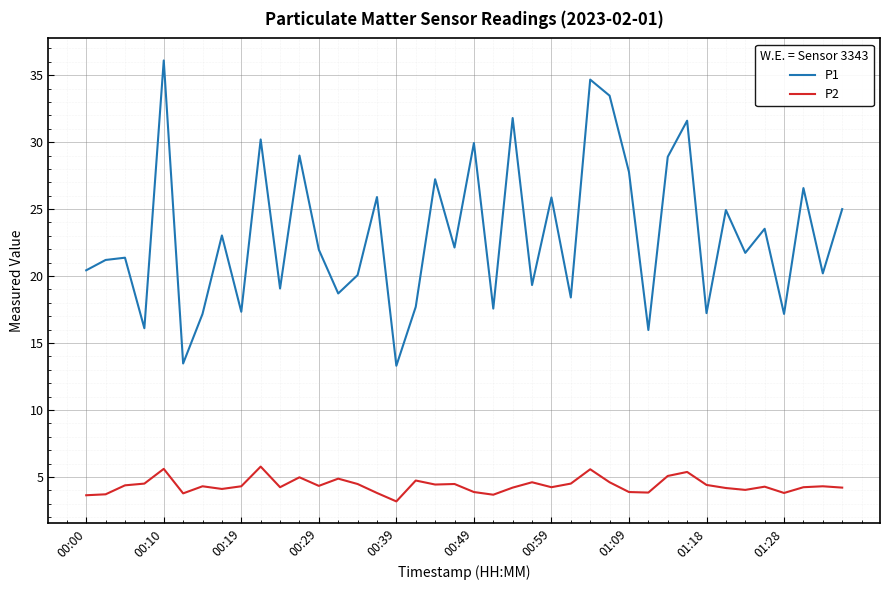

What is the difference between the second highest and minimum values in the P1 series?

21.4